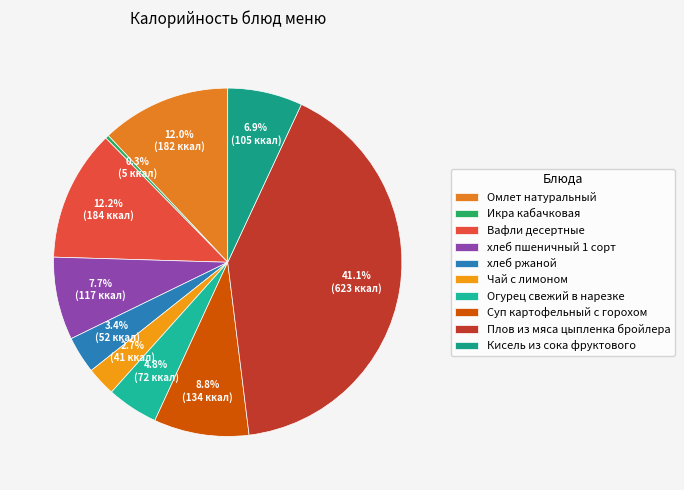

To the nearest percent, what portion does Плов из мяса цыпленка бройлера represent?

41%